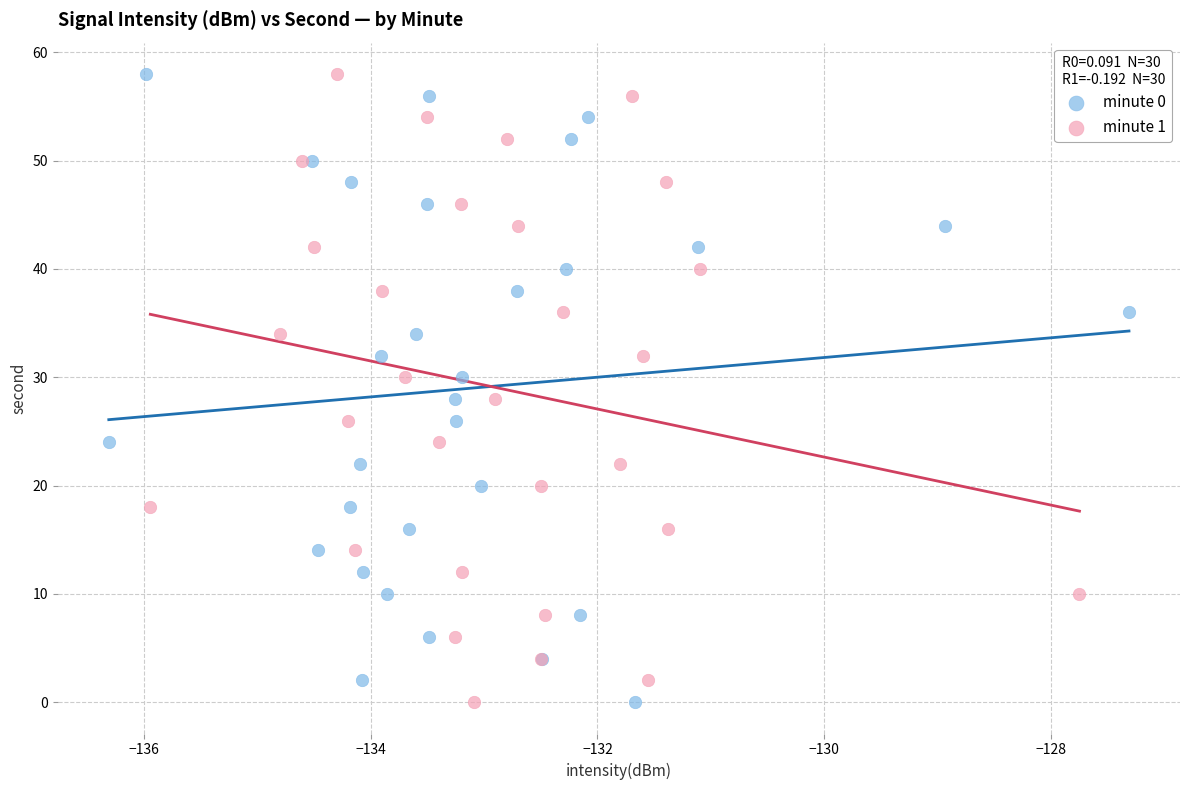

What are all the series names shown in the legend?

minute 0, minute 1